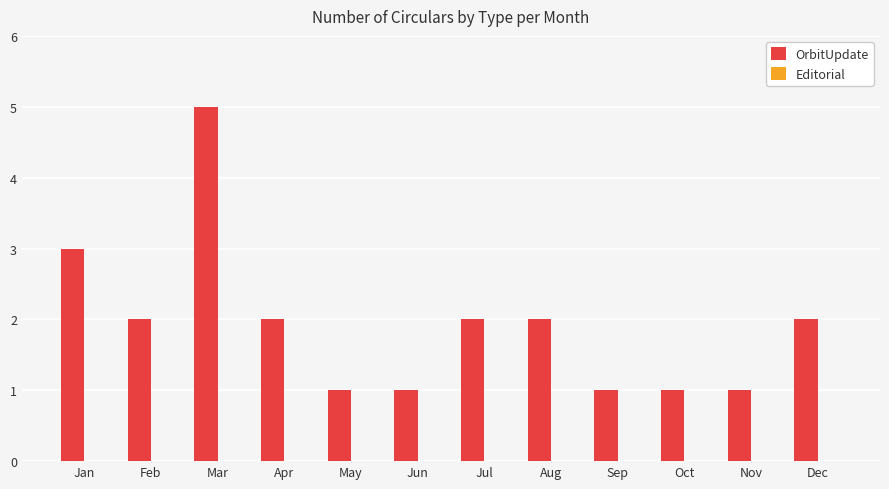

What is the value of the 7th bar from the left?

2